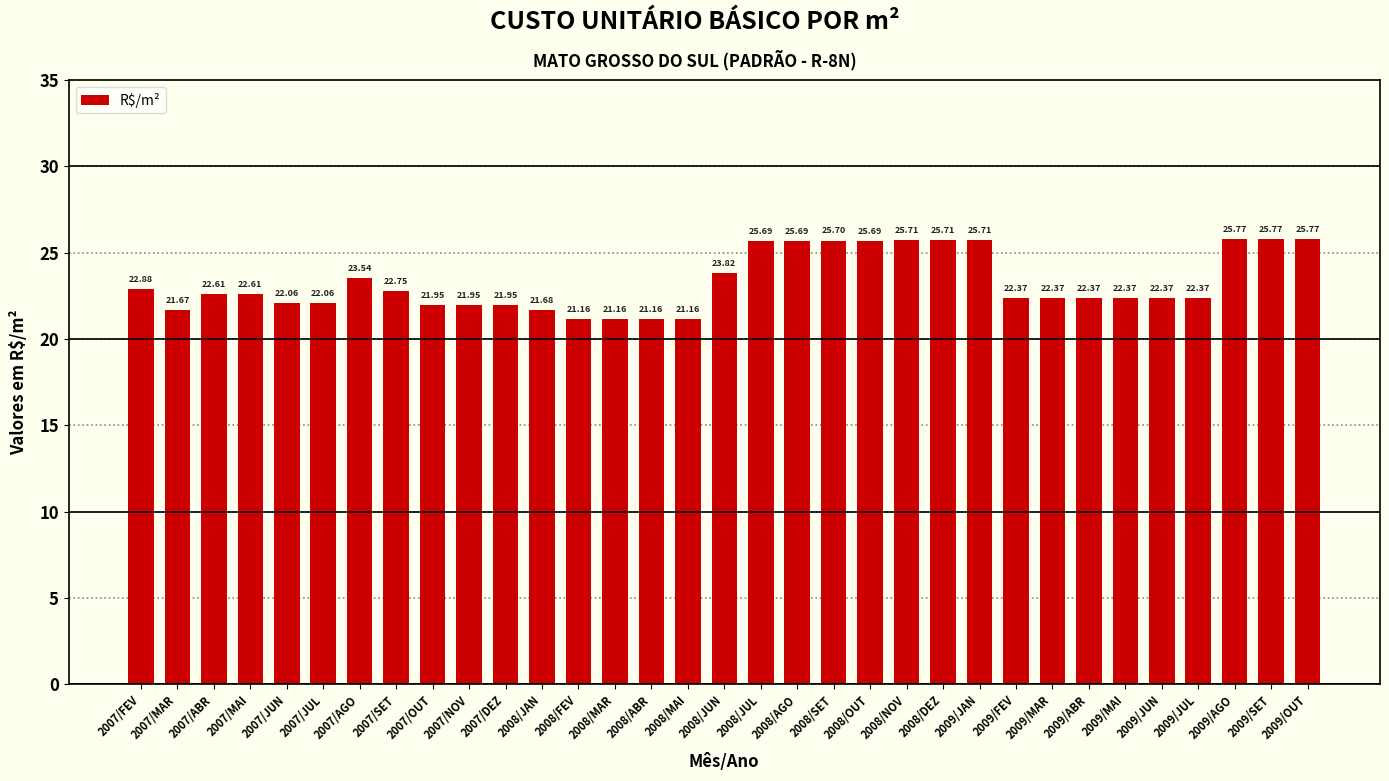

What is the change in value from 2008/DEZ to 2009/JUN?

-3.3